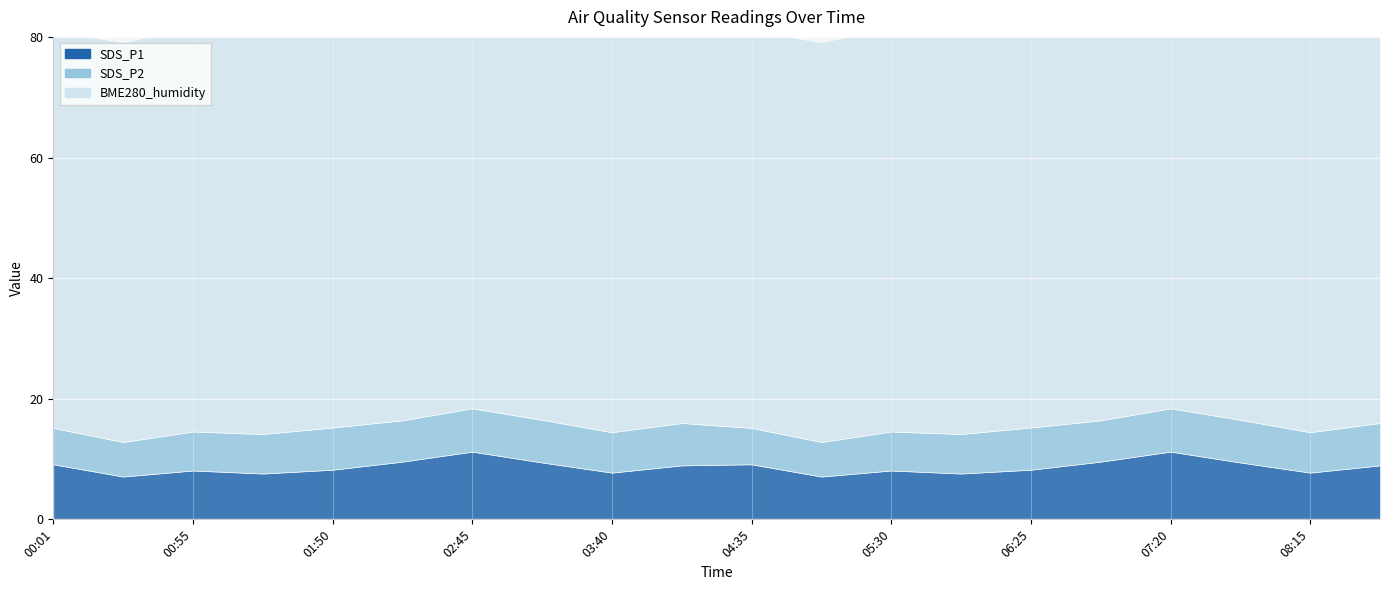

How many data points in SDS_P2 are less than 6?

2